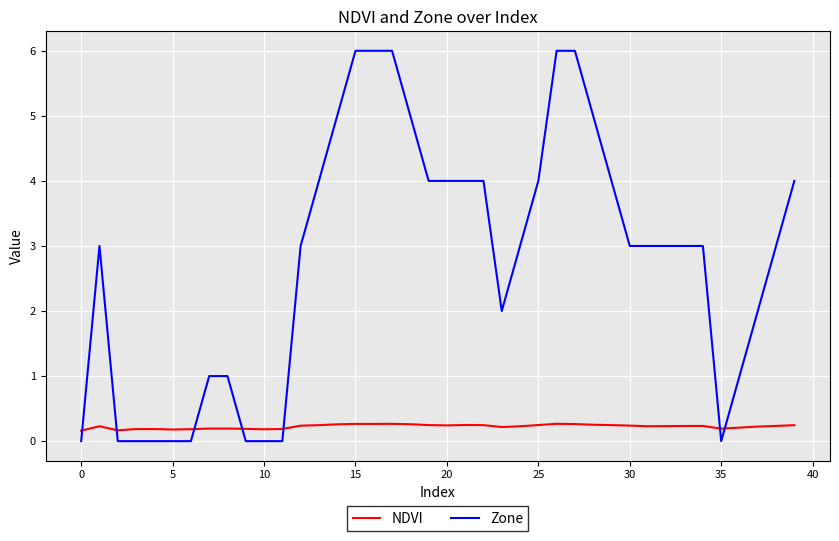

List the series in order of their peak value, highest first.

Zone, NDVI